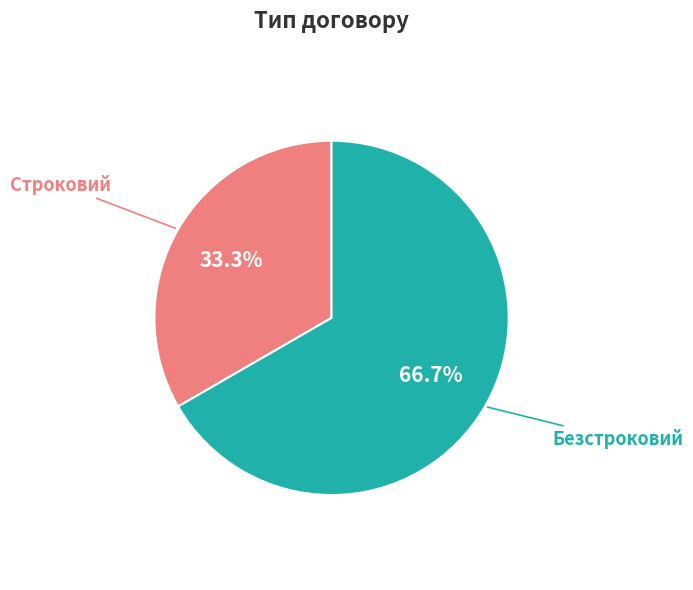

Is it true that Строковий is 33% of the pie?

True